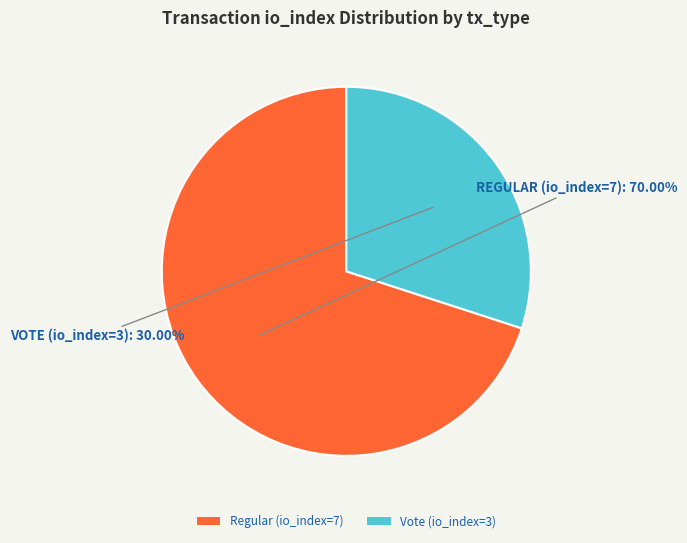

How many slices are in this pie chart?

2